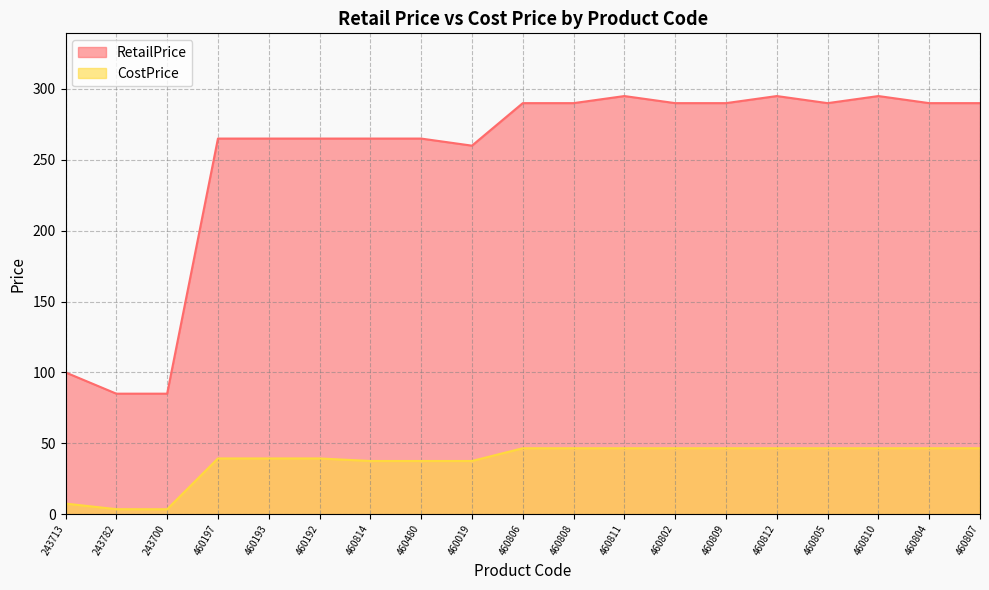

Does the chart have visible grid lines?

Yes